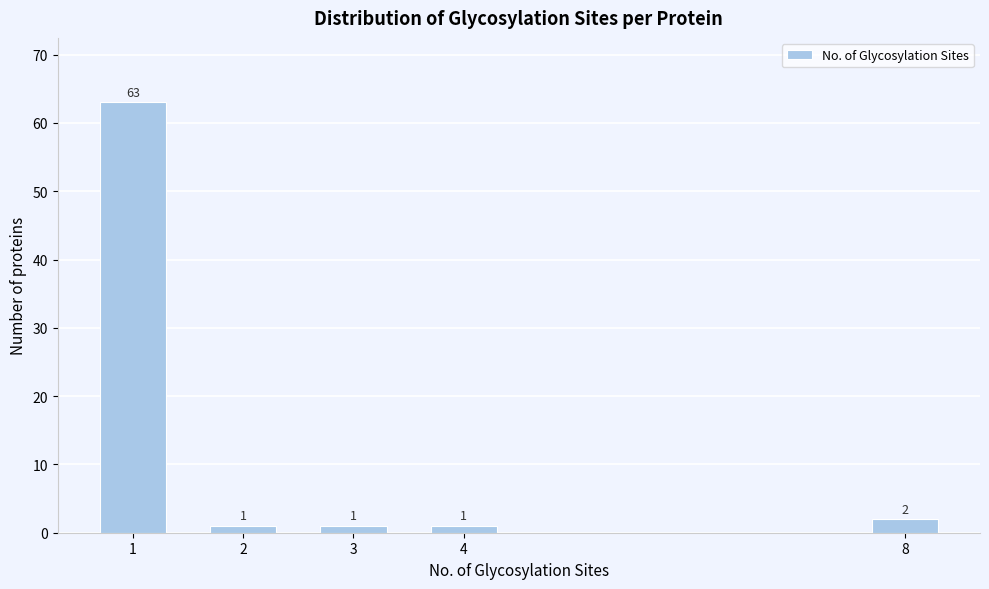

Reading left to right, what are all the values shown in this chart?

63	1	1	1	2